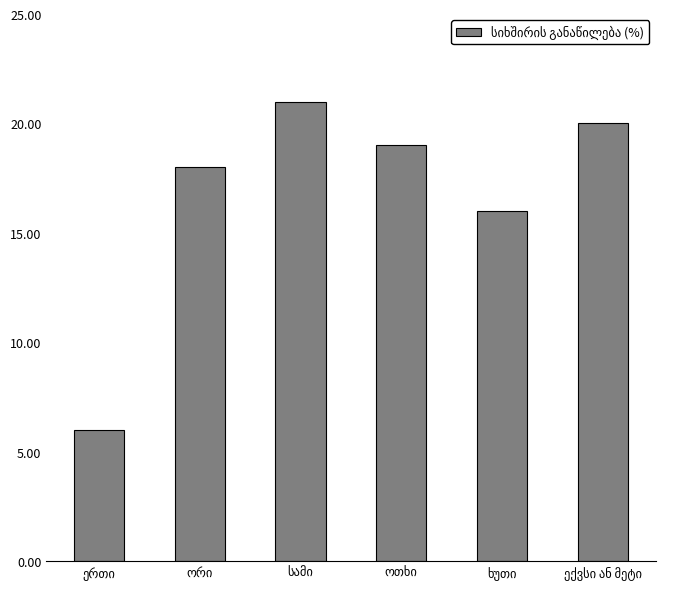

What is the value of the 1st bar from the left?

6